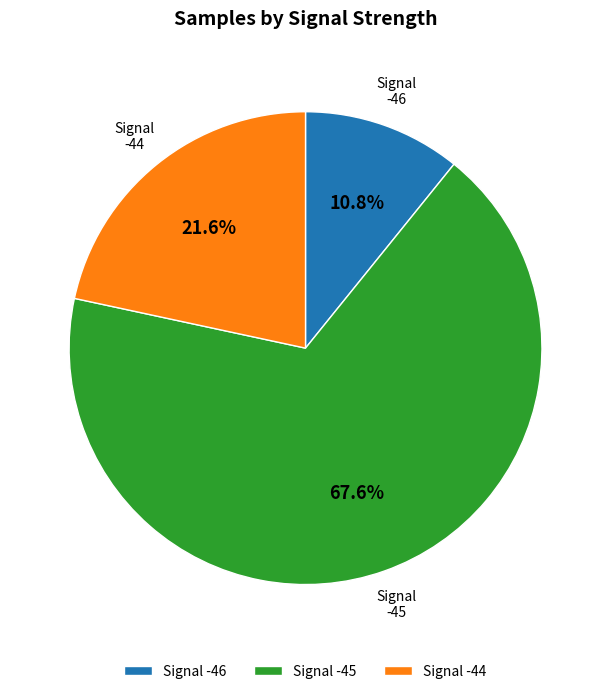

What portion of the pie excludes -45?

32.4%